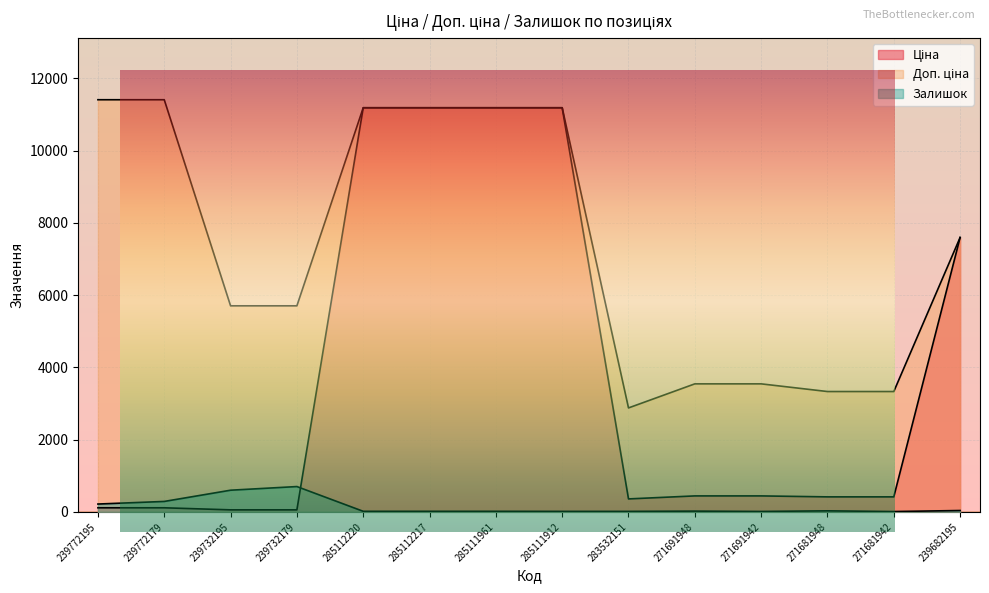

True or false: Ціна and Залишок intersect in this chart.

True